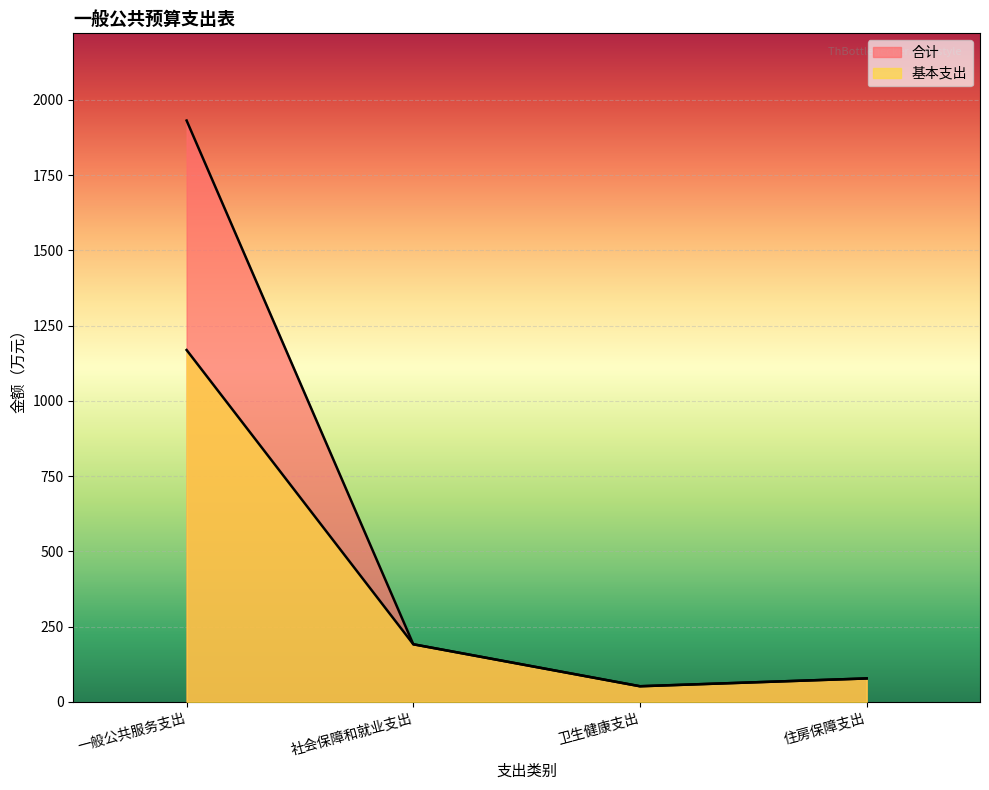

Reading left to right, list all the values displayed in this chart.

合计: 1931.3	191.4	51.9	77.9
基本支出: 1168.9	191.4	51.9	77.9